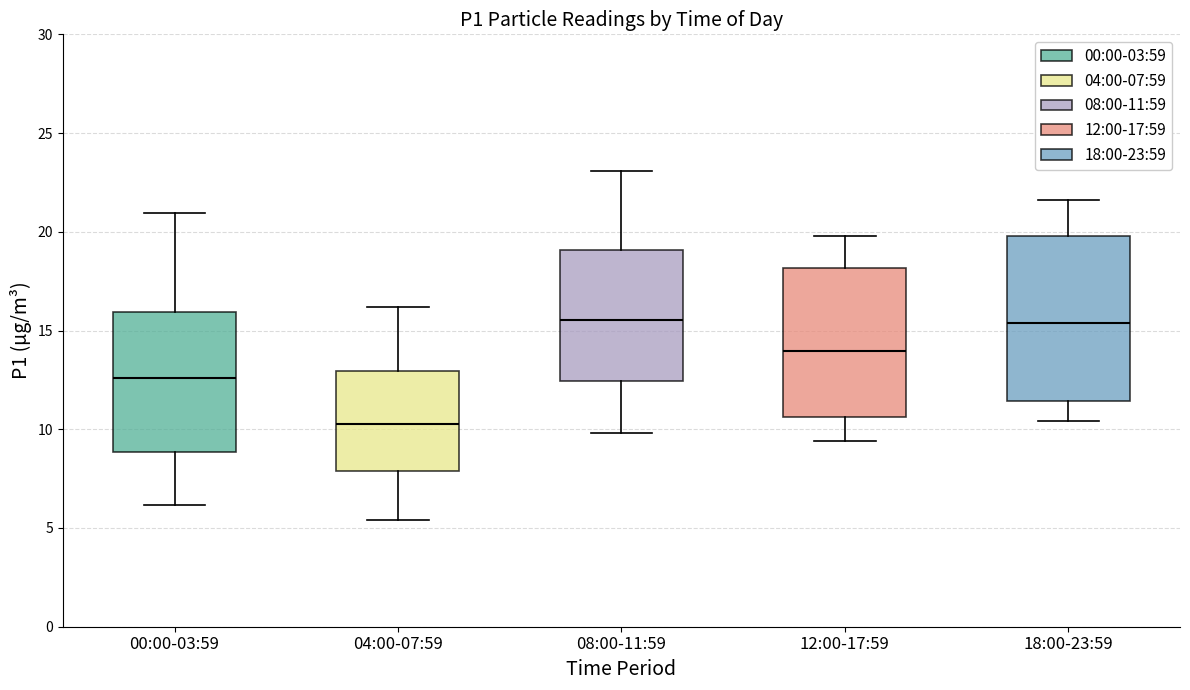

Which box is the tallest, from its lower edge to its upper edge?

18:00-23:59